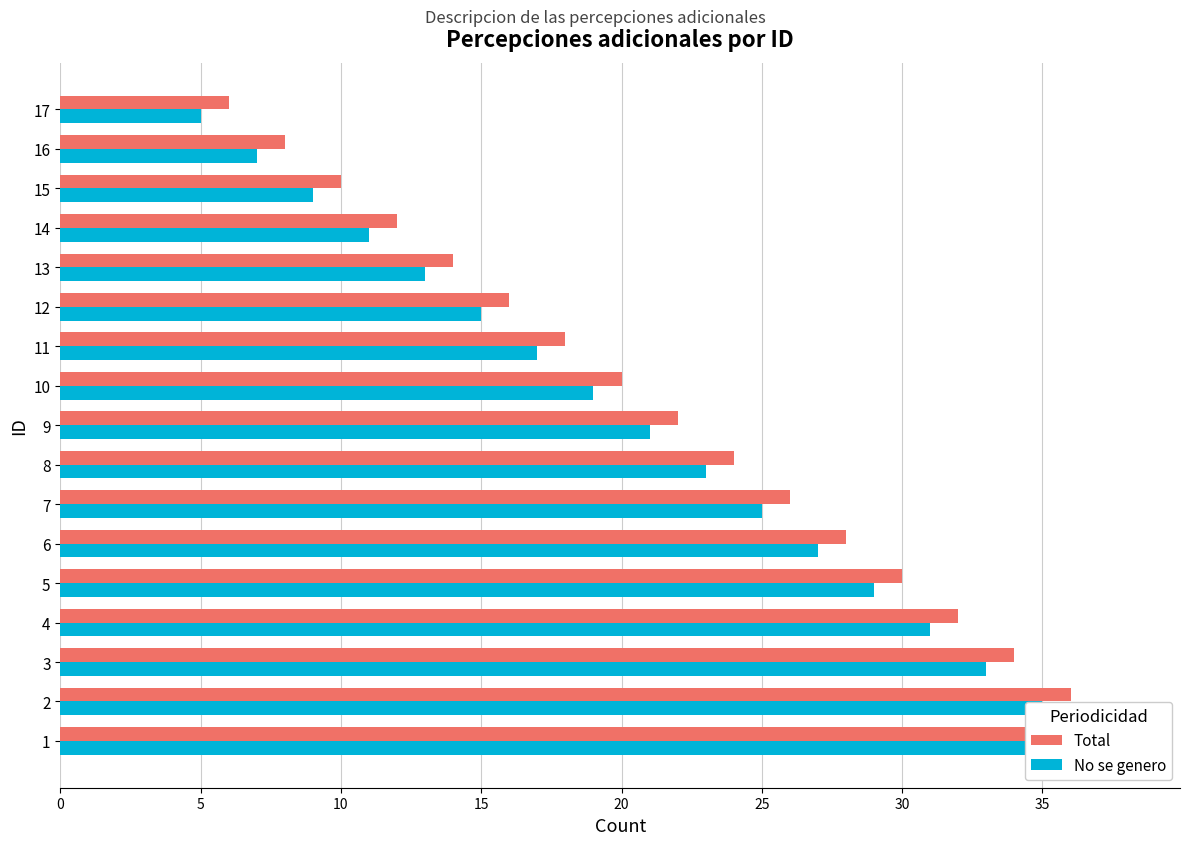

What is the sum of all Total values?

374